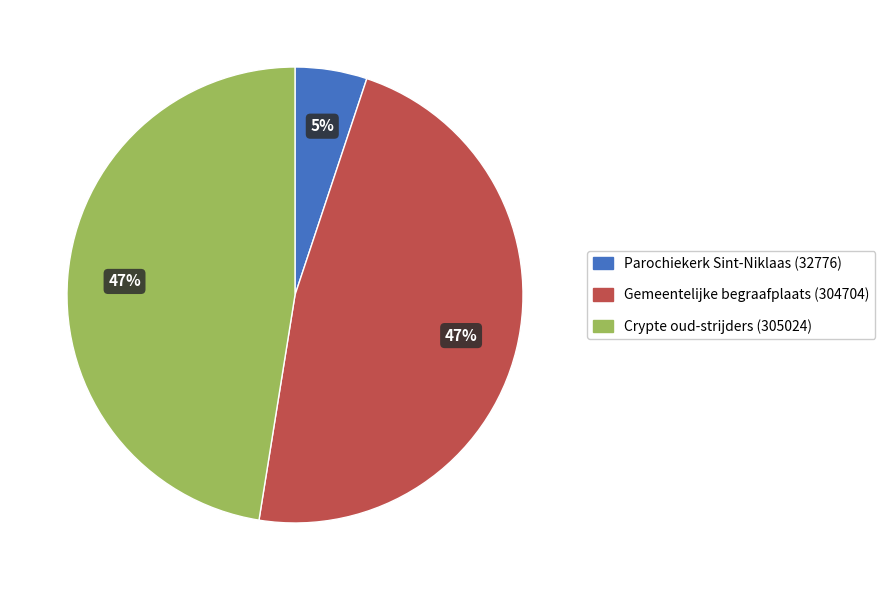

How many segments does this pie chart have?

3